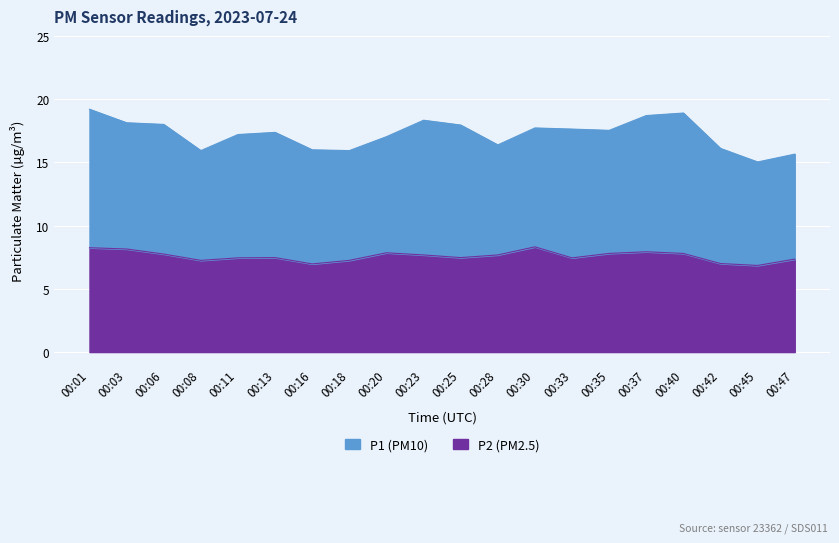

Which label corresponds to the smallest value in the chart?

00:45